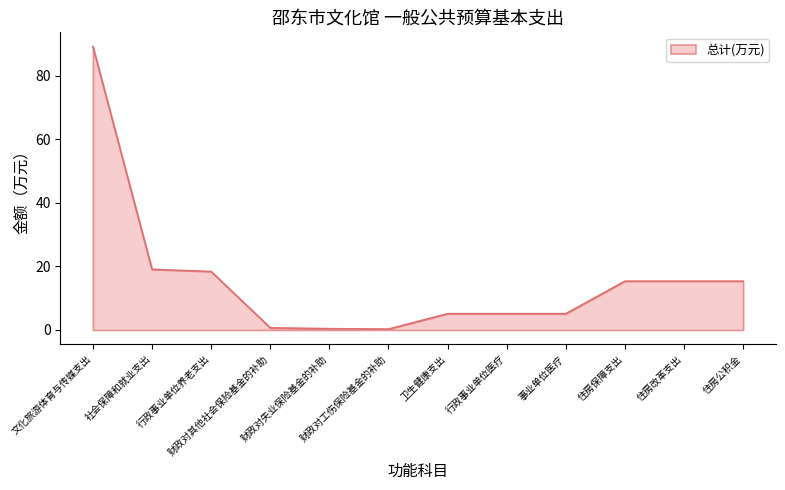

What is the maximum value shown in the chart?

89.1